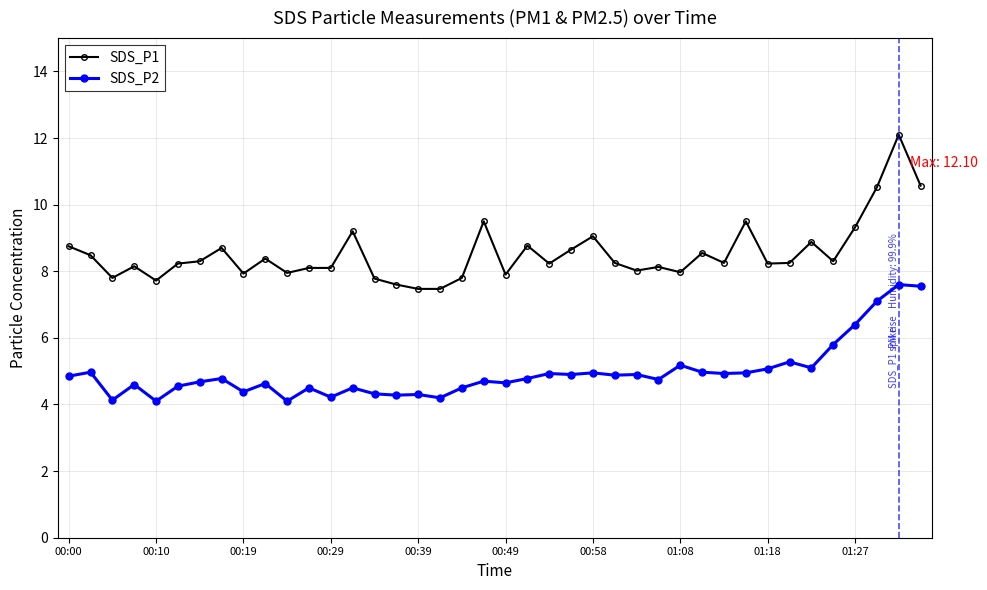

Rank the series by their average value, from highest to lowest.

SDS_P1, SDS_P2